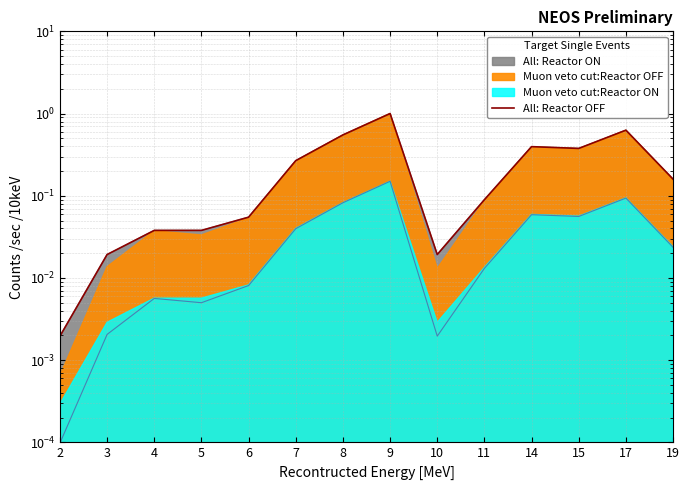

List the labels in order of value, largest first.

9, 17, 8, 14, 15, 7, 19, 11, 6, 4, 5, 3, 10, 2